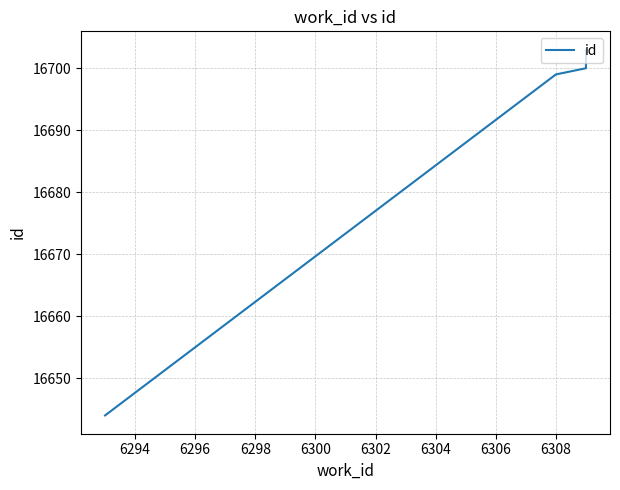

What is the value of the 2nd point from the left?

16699